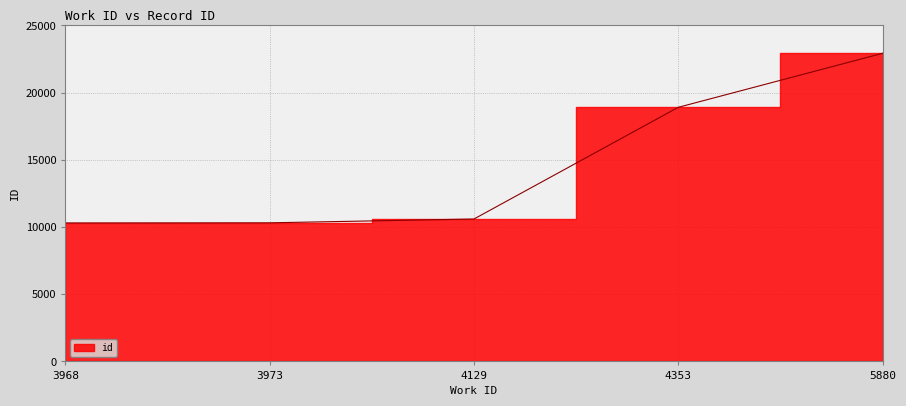

What is the difference between the values at 3973 and 4129?

283